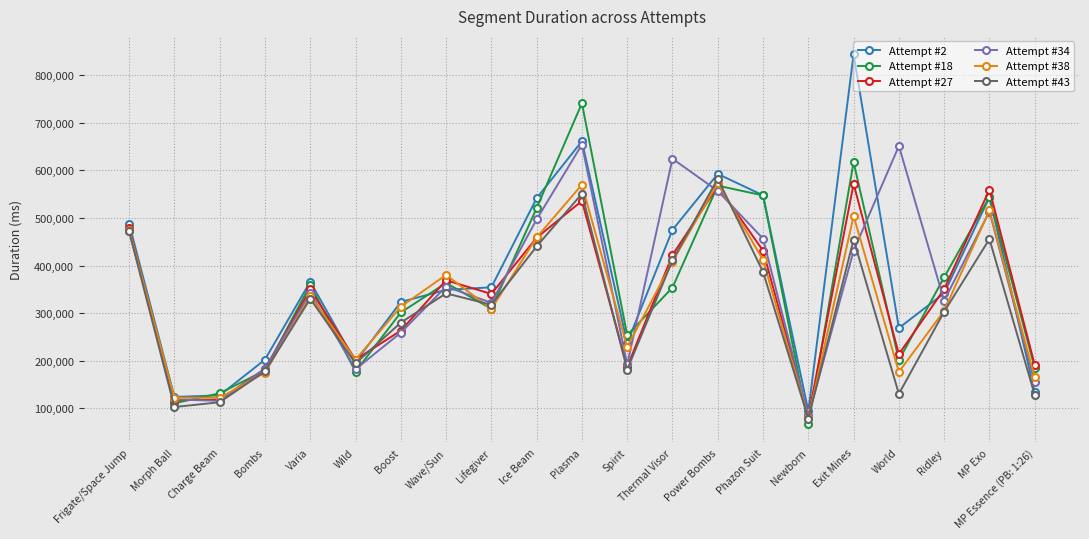

What is the approximate value of Attempt #38 at Charge Beam?

122187